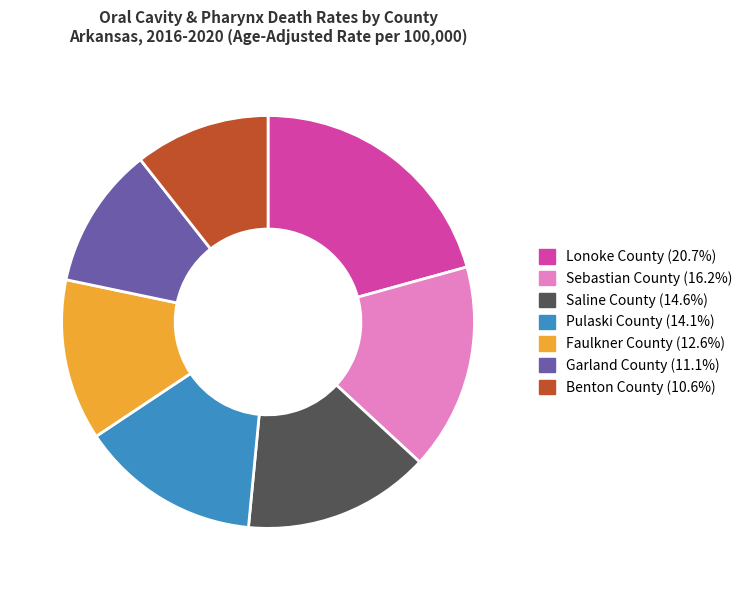

Approximately how many times larger is the value at Saline County compared to Pulaski County?

1.0